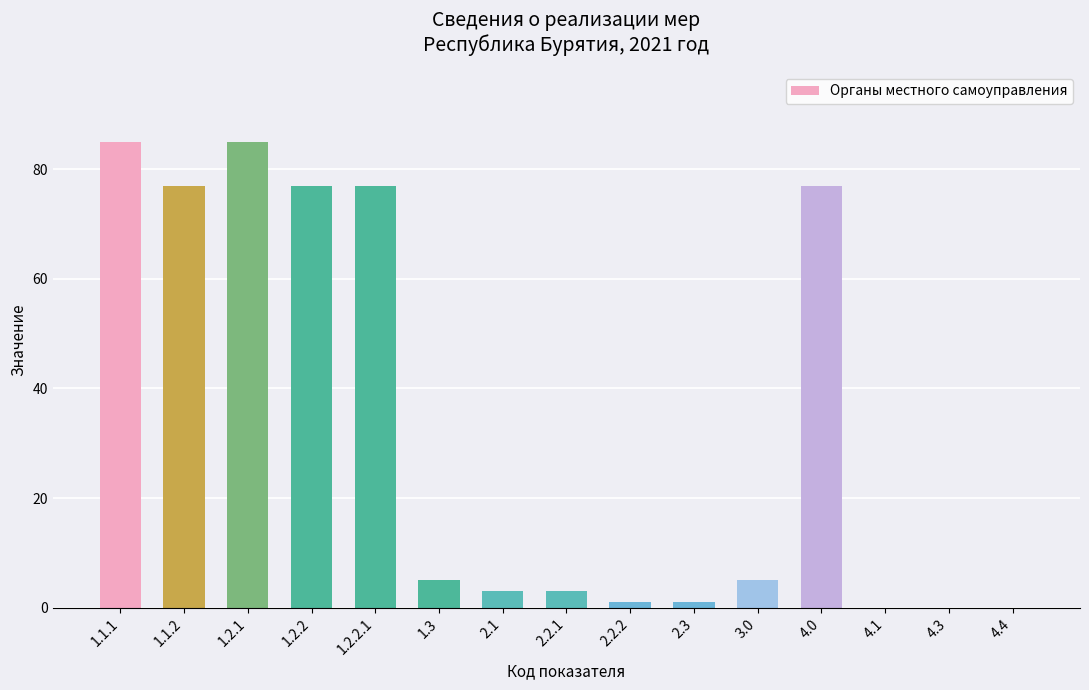

Is it true that the value at 1.2.2.1 is 19?

False